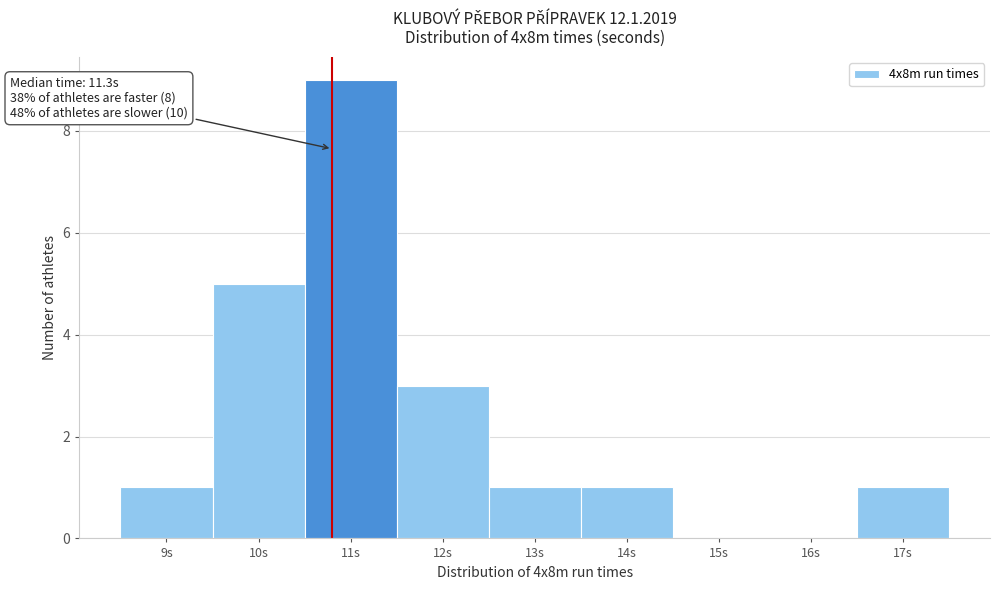

Reading left to right, what are all the values shown in this chart?

9s=1	10s=5	11s=9	12s=3	13s=1	14s=1	15s=0	16s=0	17s=1